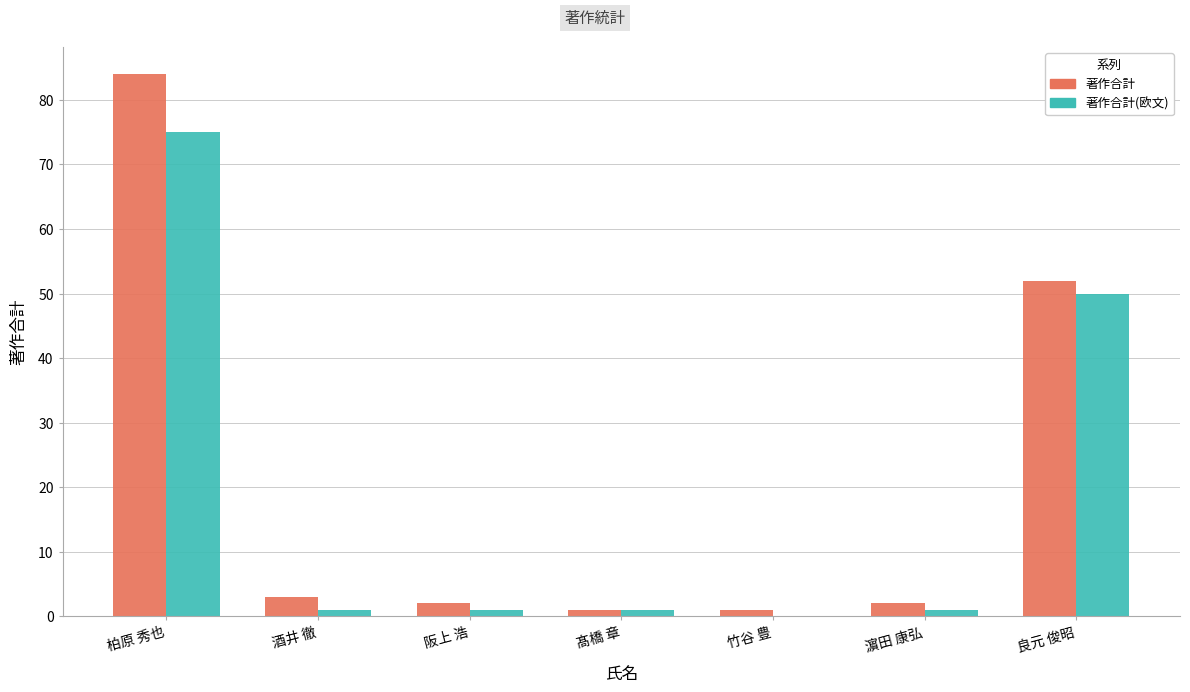

What is the maximum value shown in the chart?

84